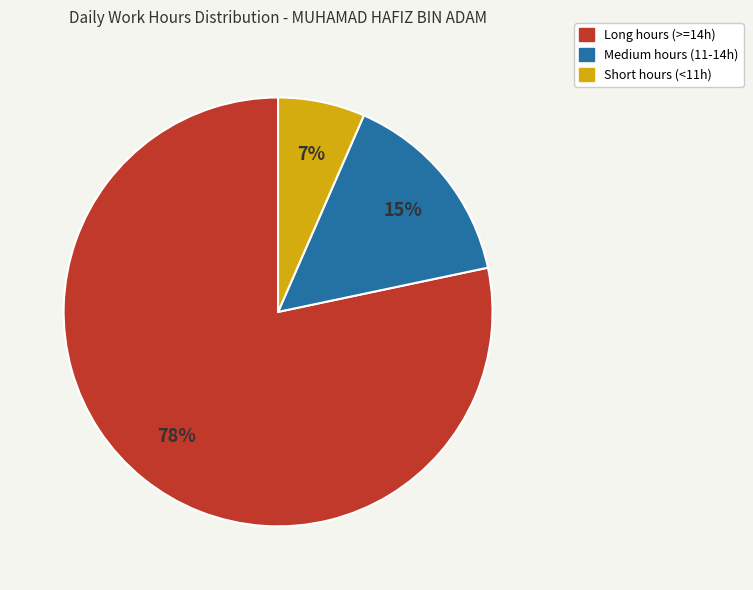

How many slices are in this pie chart?

3